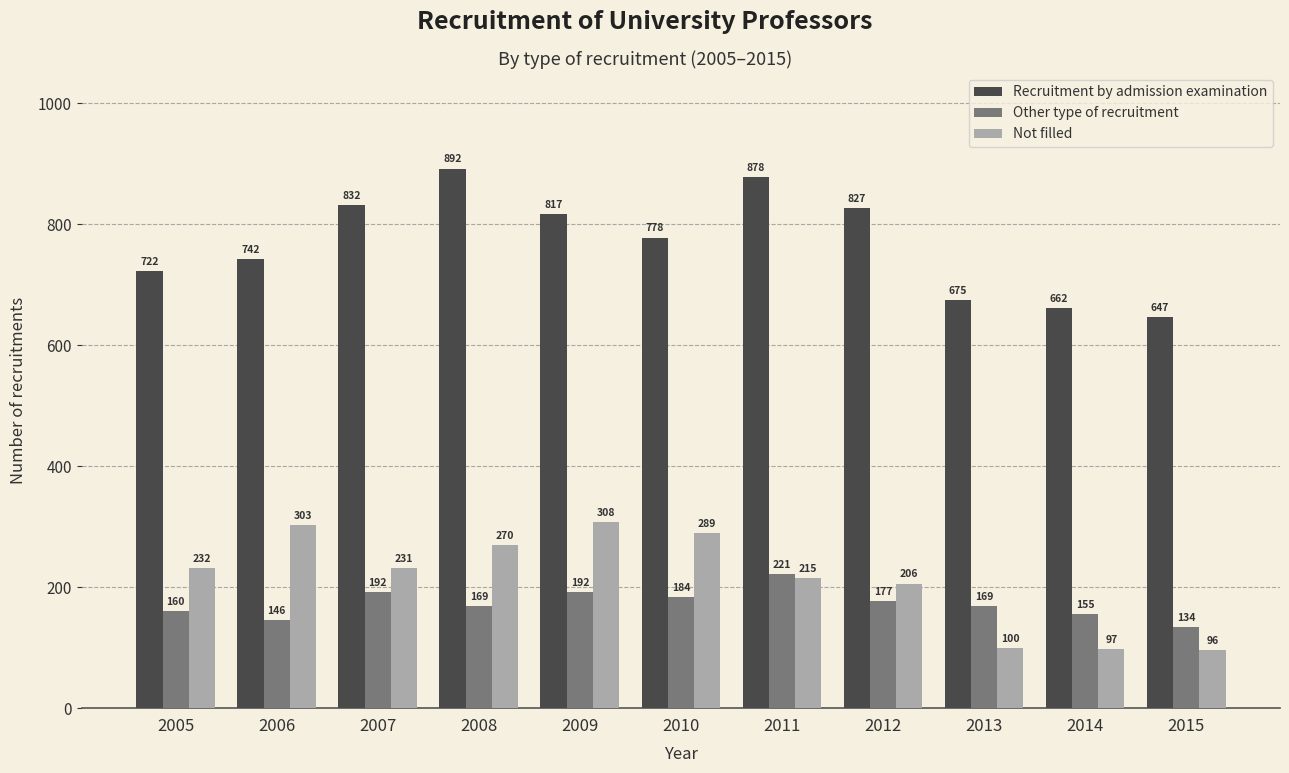

Reading right to left, transcribe all the data shown in this chart.

Recruitment by admission examination: 647	662	675	827	878	778	817	892	832	742	722
Other type of recruitment: 134	155	169	177	221	184	192	169	192	146	160
Not filled: 96	97	100	206	215	289	308	270	231	303	232